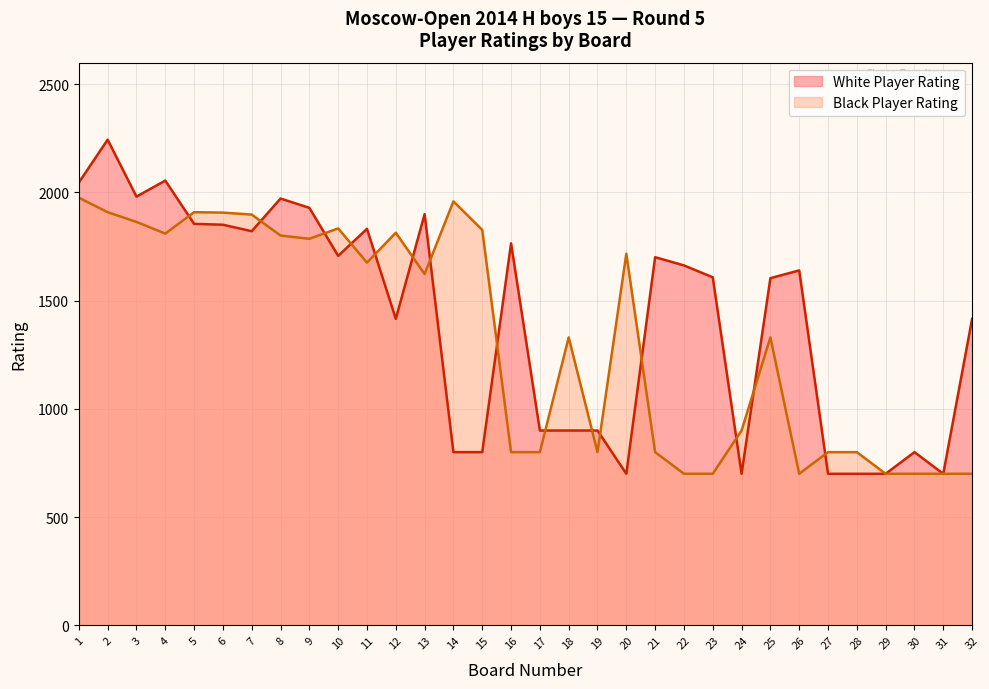

Is the value of Black Player Rating at 25 greater than the value of White Player Rating at 16?

No